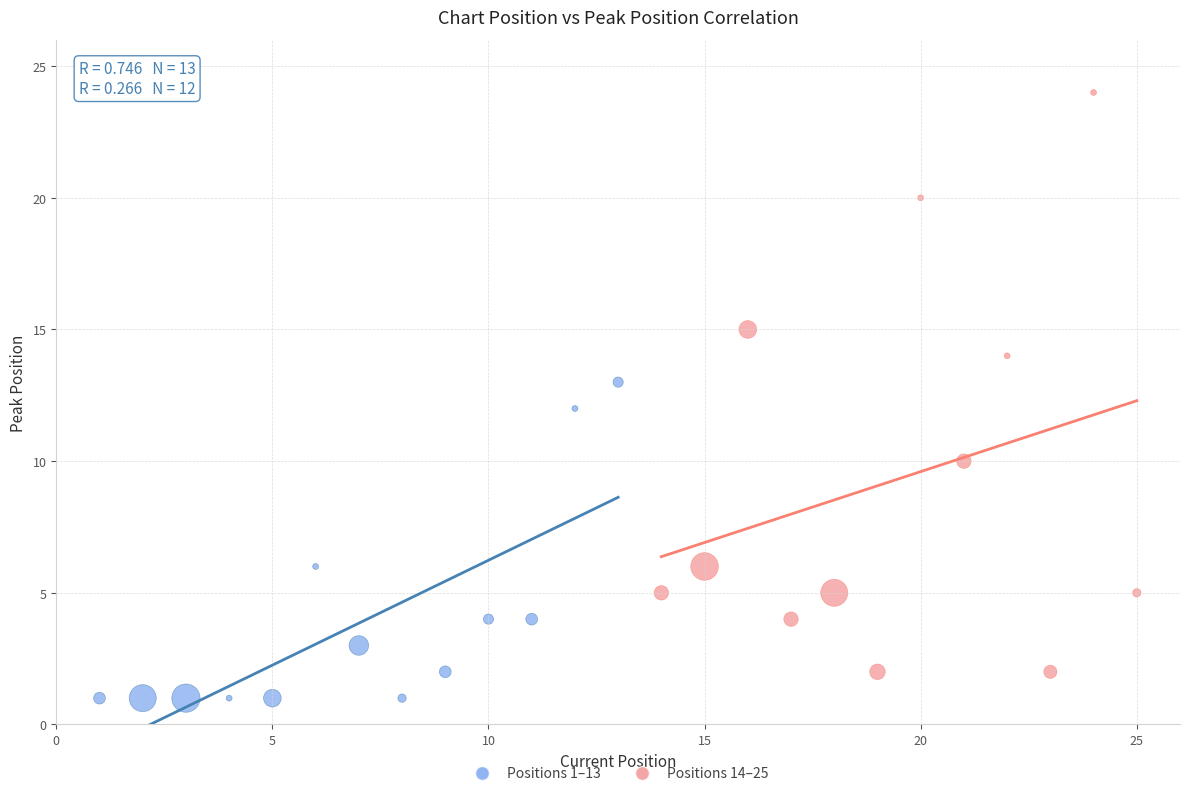

Which series has the widest spread of Y values?

Positions 14–25